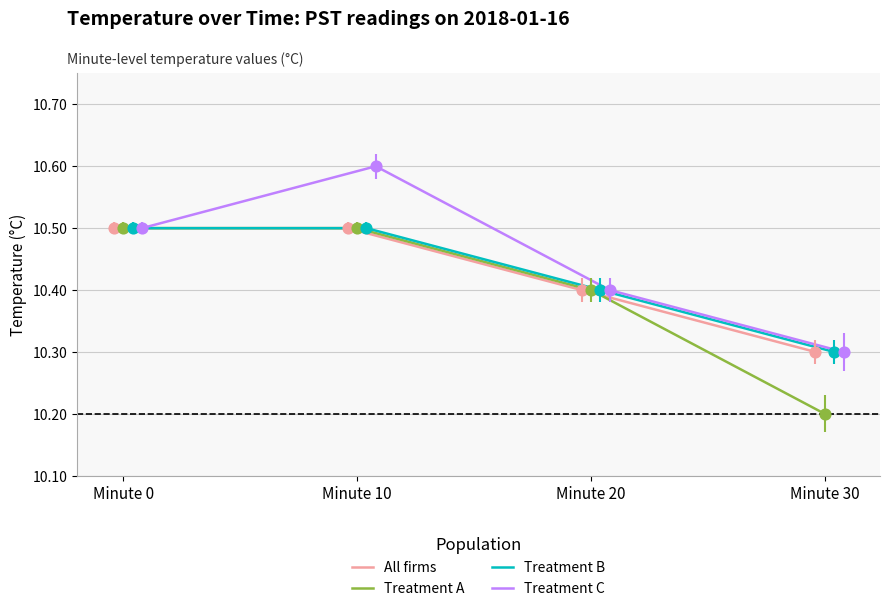

What are all the series names shown in the legend?

All firms, Treatment A, Treatment B, Treatment C